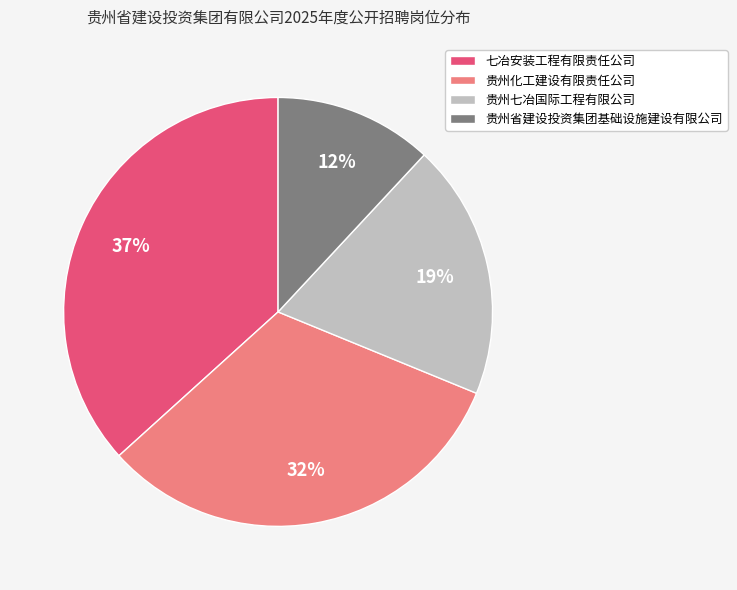

To the nearest percent, what is the difference between the largest and smallest slice percentages?

25%